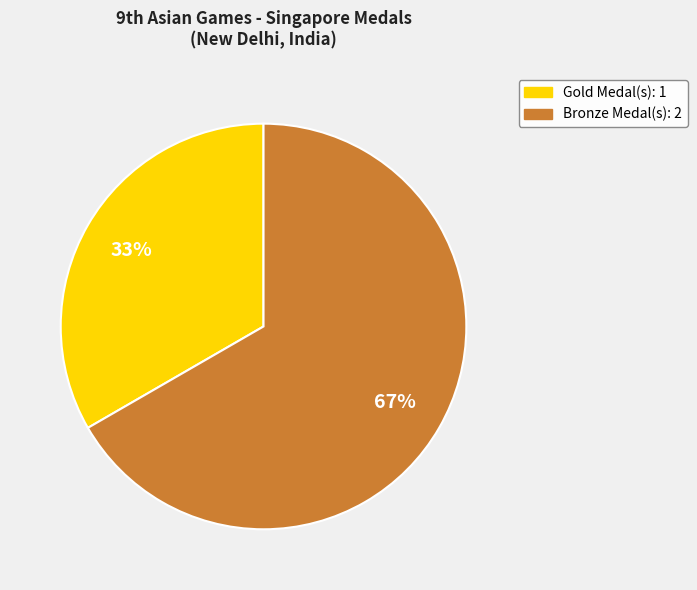

Combined, do Gold and Bronze account for over 50%?

Yes